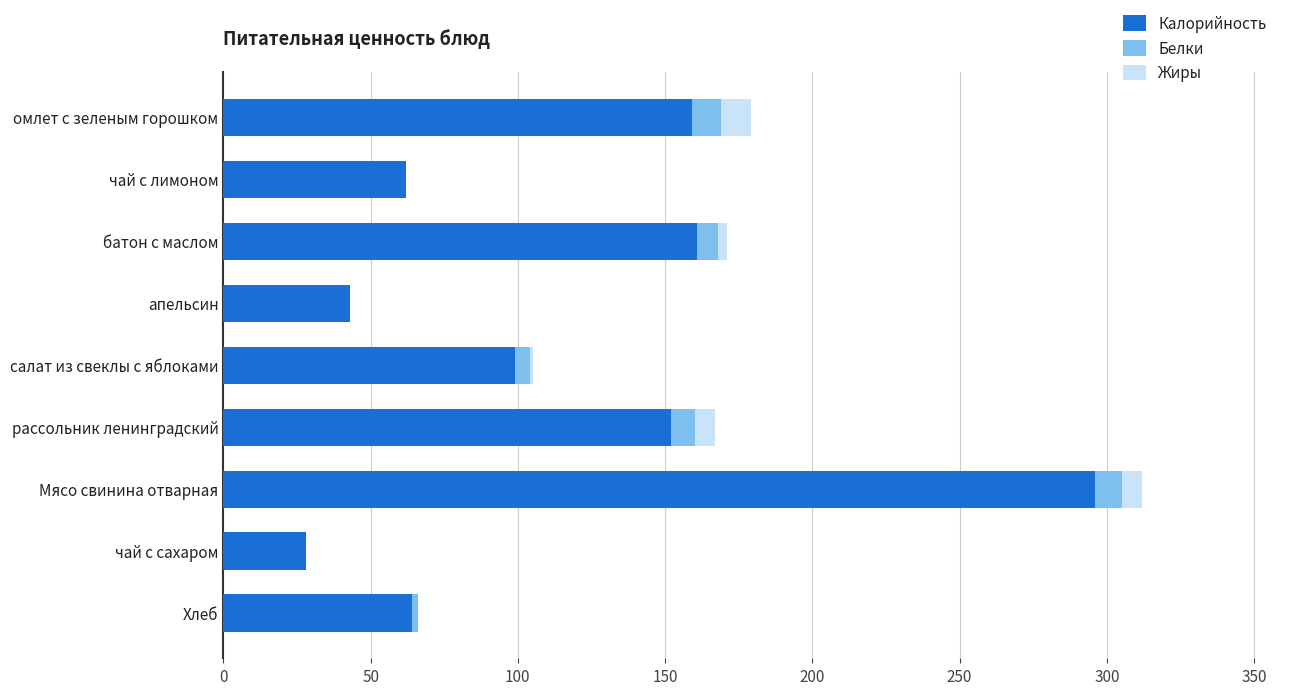

True or false: Калорийность has a value of 26 at Хлеб.

False